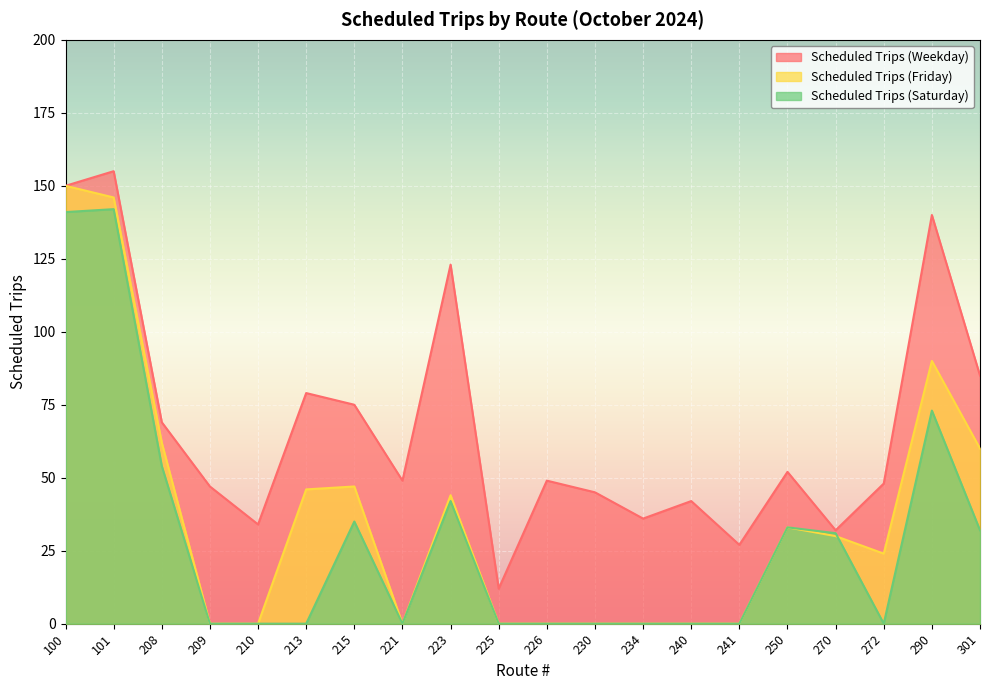

Rank the series by their maximum value, from highest to lowest.

Scheduled Trips (Weekday), Scheduled Trips (Friday), Scheduled Trips (Saturday)